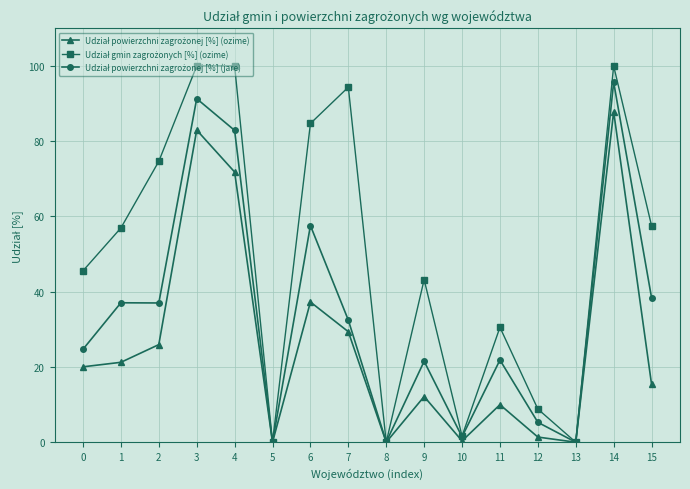

What is the greatest value displayed?

100.0